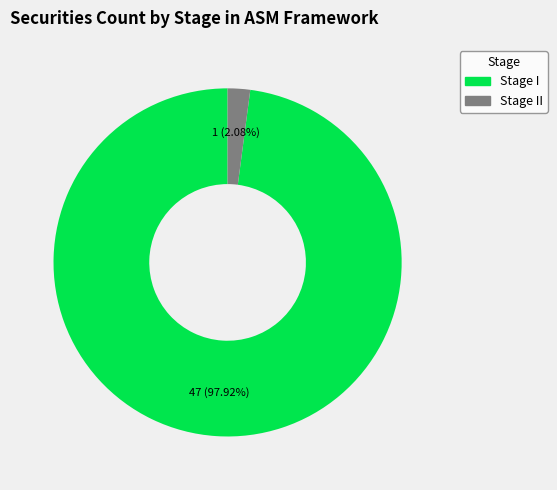

True or false: Stage I accounts for 98% of the total.

True